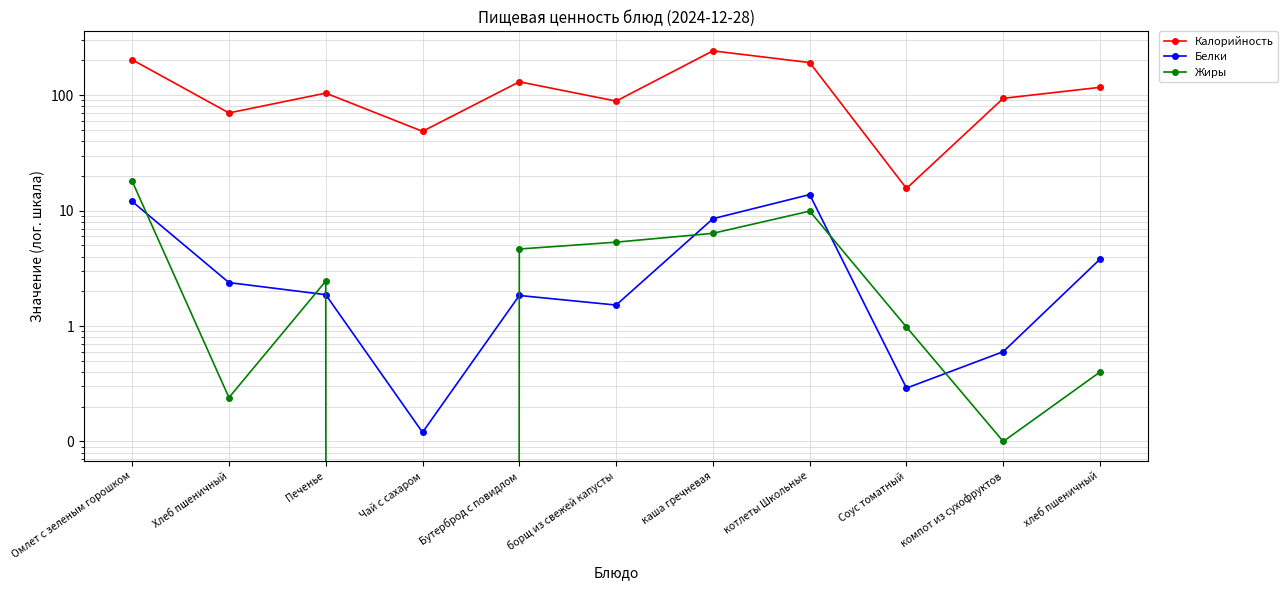

What is the maximum value for Белки?

13.8